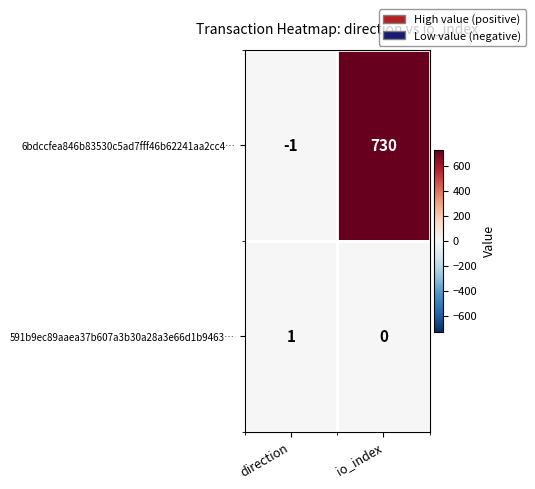

Which series has the largest range (max minus min)?

6bdccfea846b83530c5ad7fff46b62241aa2cc4…